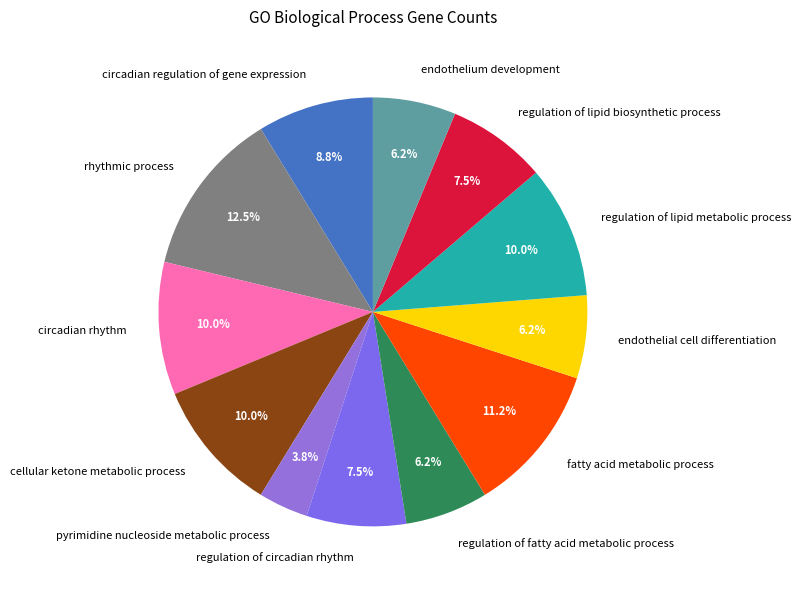

What portion of the pie excludes rhythmic process?

87.5%